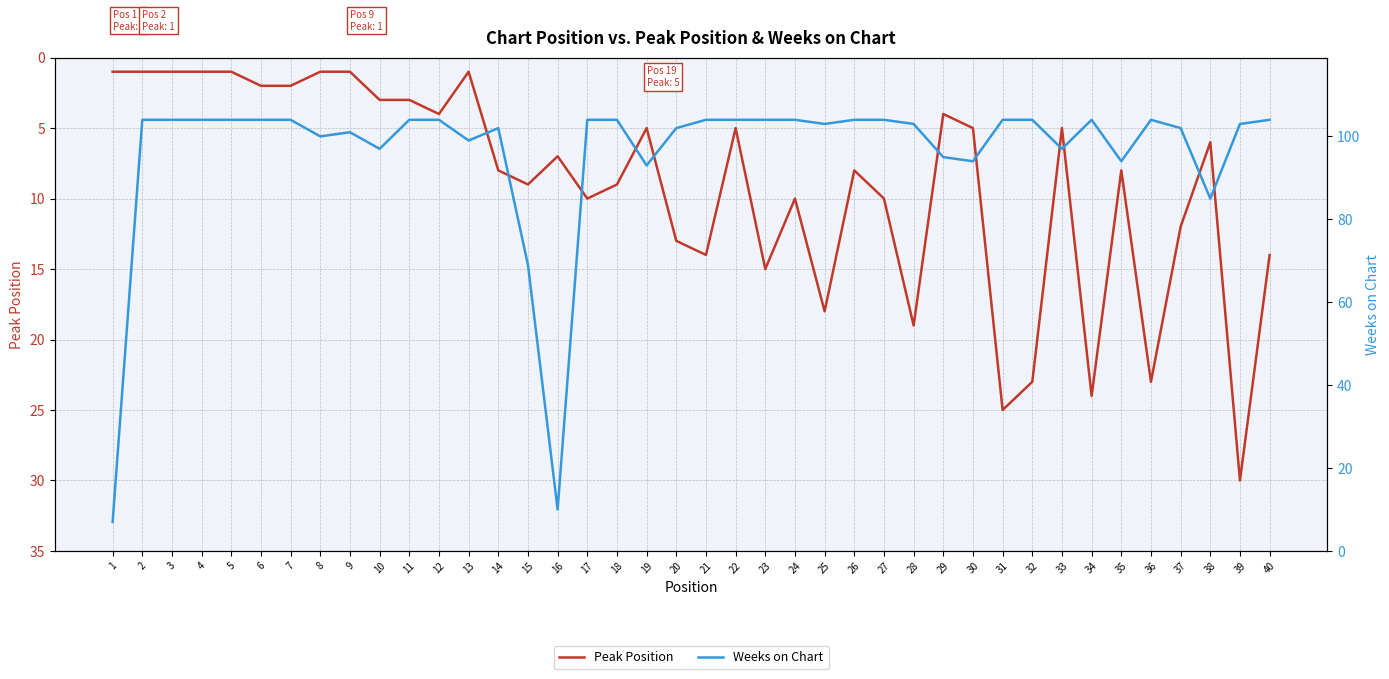

True or false: Weeks on Chart and Peak Position cross at least once.

False